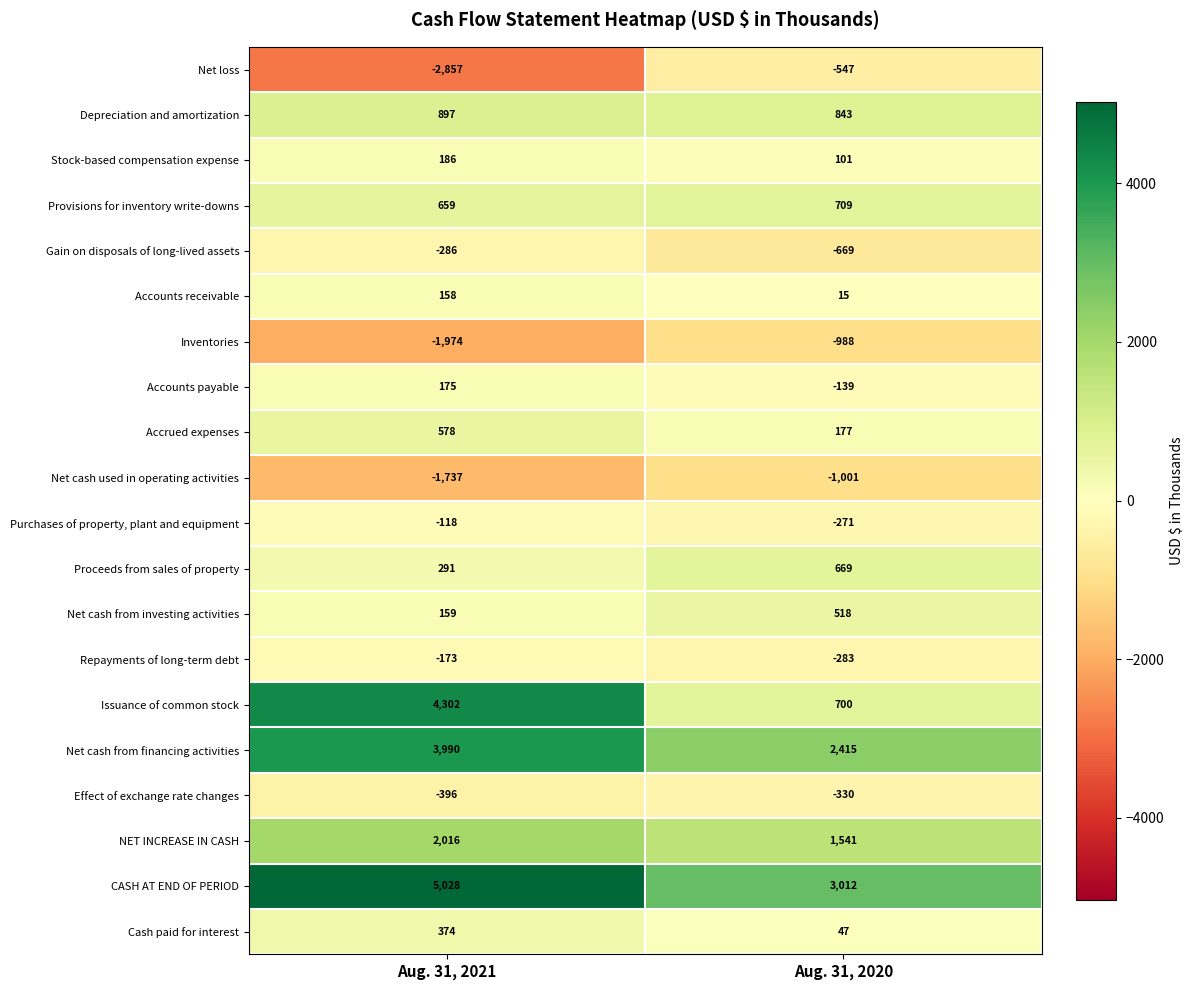

What is the greatest value displayed?

5028